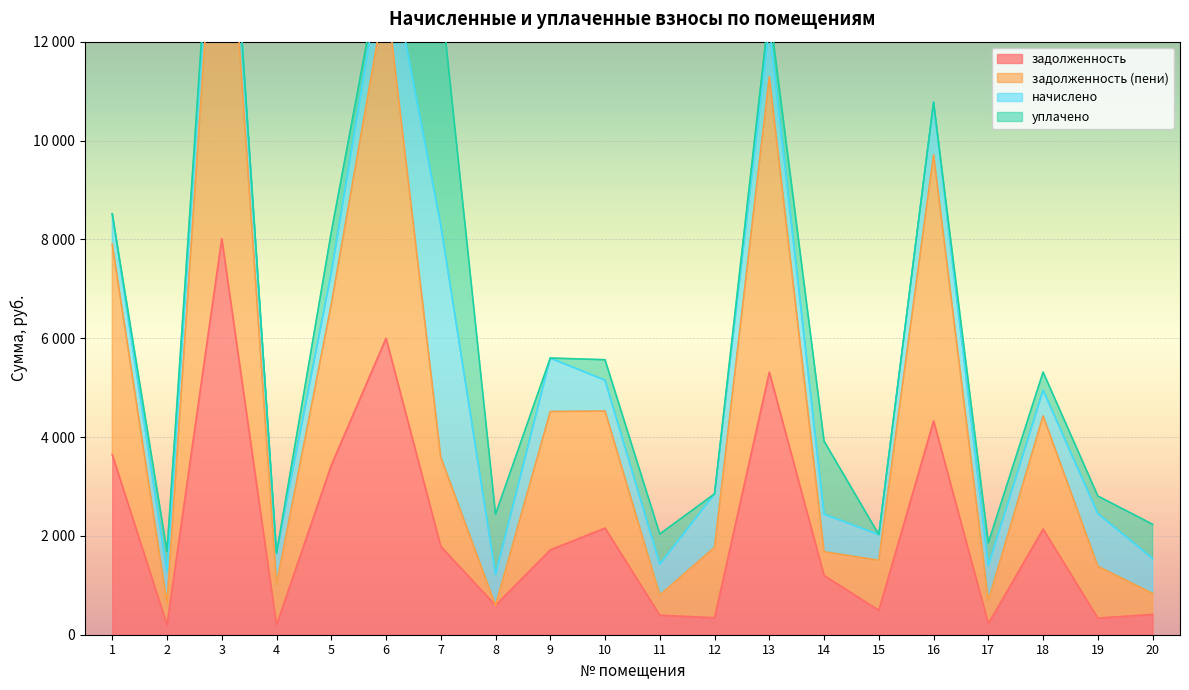

In задолженность (пени), how many points are higher than both neighbors (excluding endpoints)?

6